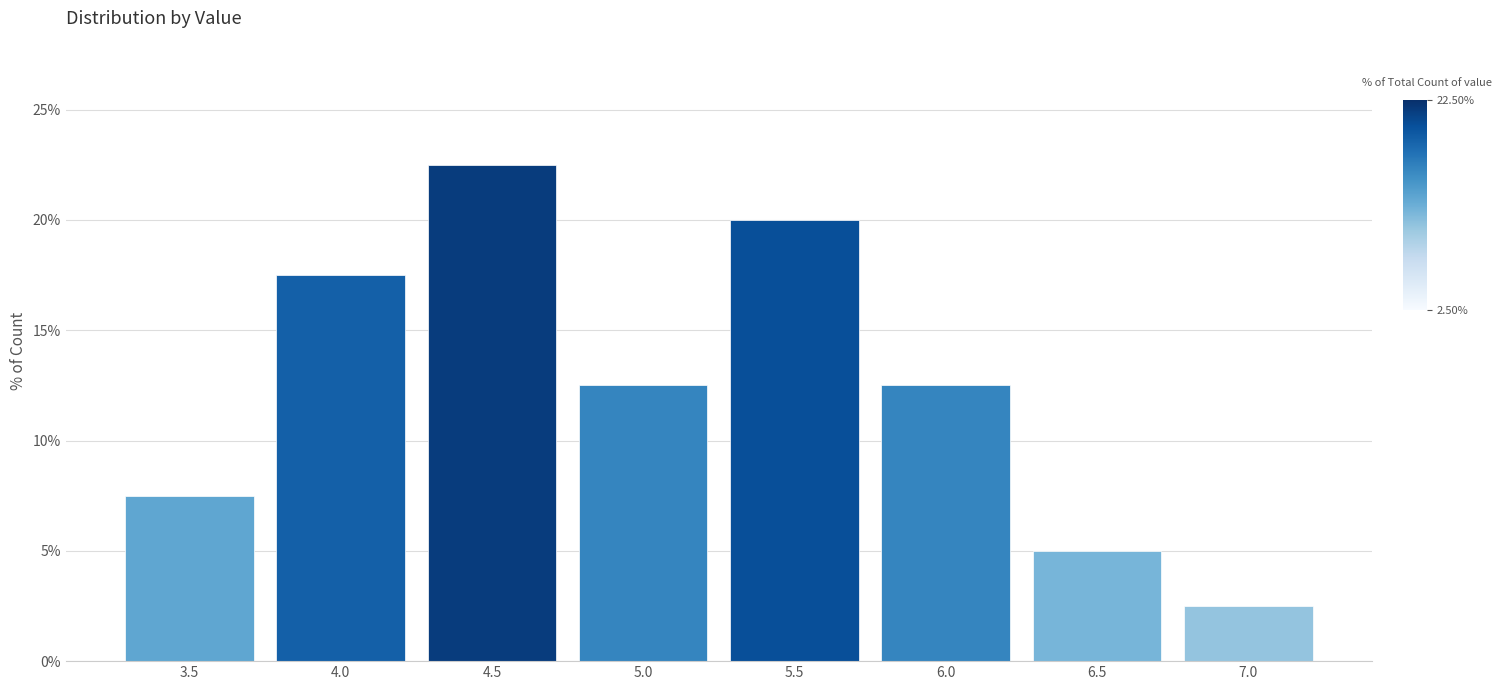

Reading left to right, list all the values displayed in this chart.

3.5=7.5	4.0=17.5	4.5=22.5	5.0=12.5	5.5=20.0	6.0=12.5	6.5=5.0	7.0=2.5